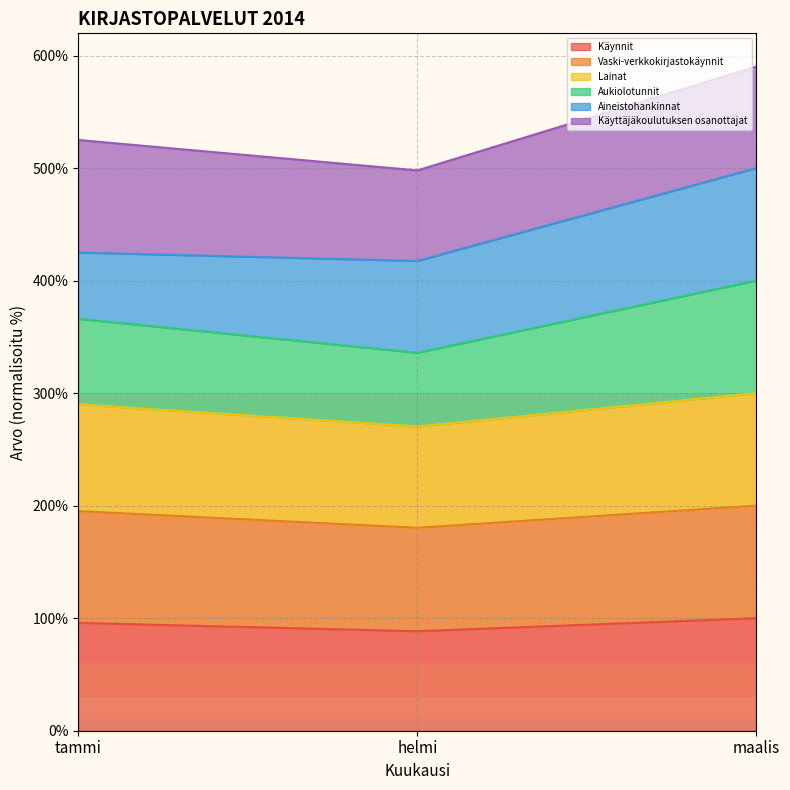

How many lines are shown in the chart?

6